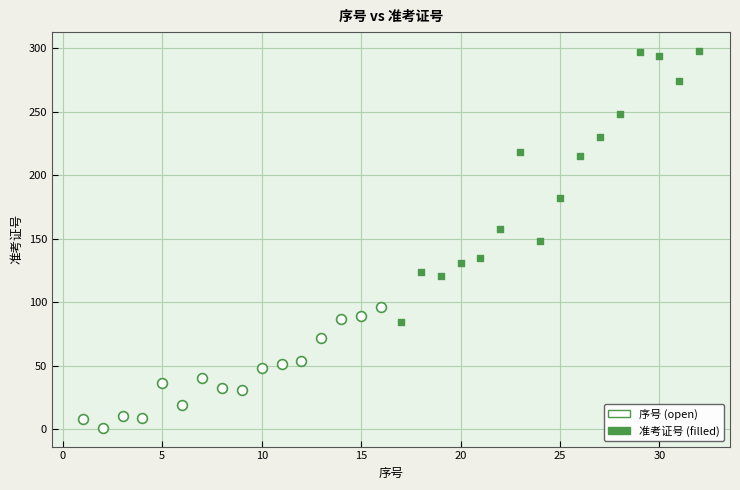

Which series contains the highest Y value?

准考证号 (filled)